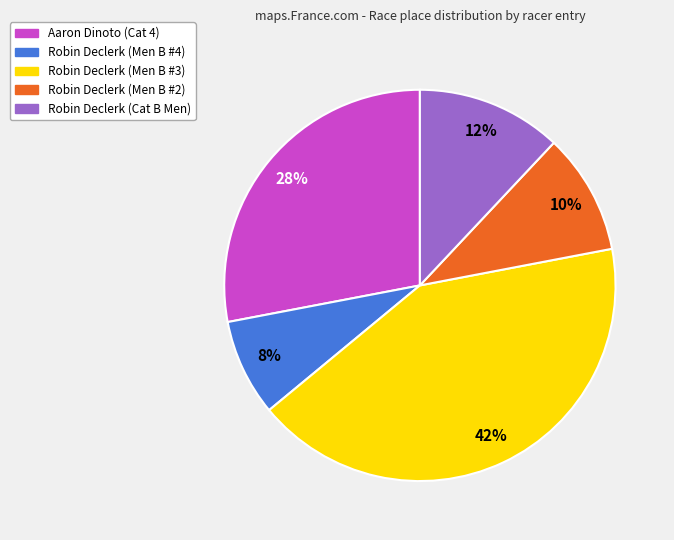

To the nearest percent, what is the average slice percentage?

20%